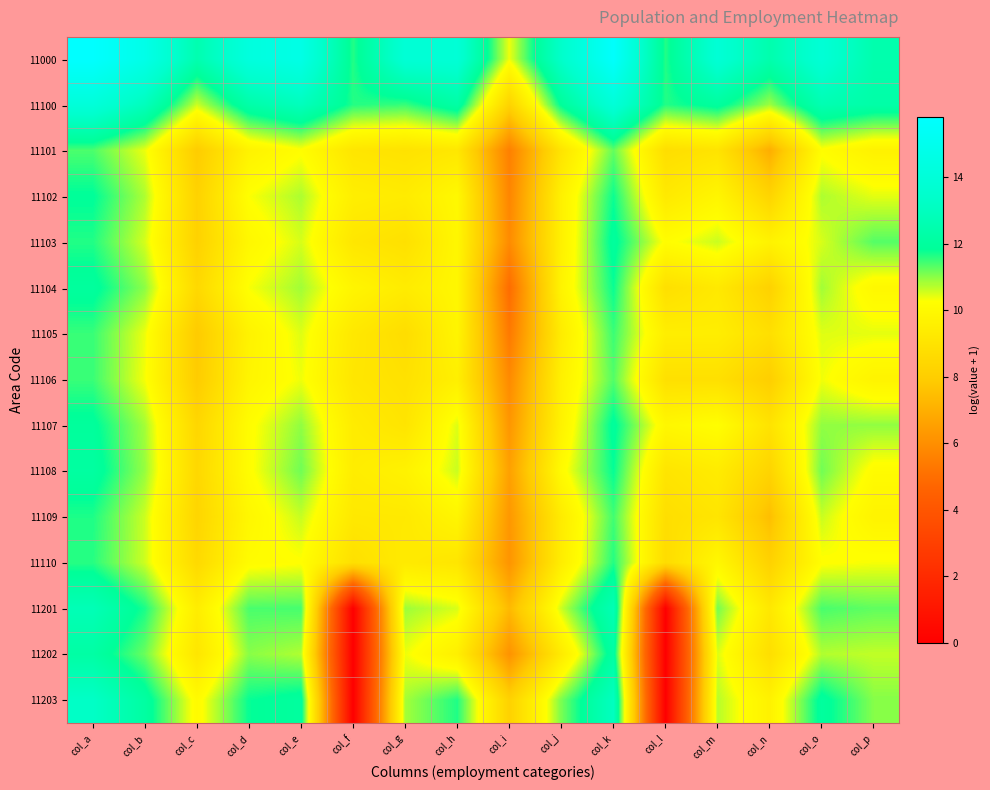

Rank the series by their maximum value, from highest to lowest.

11000, 11100, 11203, 11201, 11202, 11108, 11104, 11103, 11107, 11102, 11109, 11110, 11105, 11106, 11101